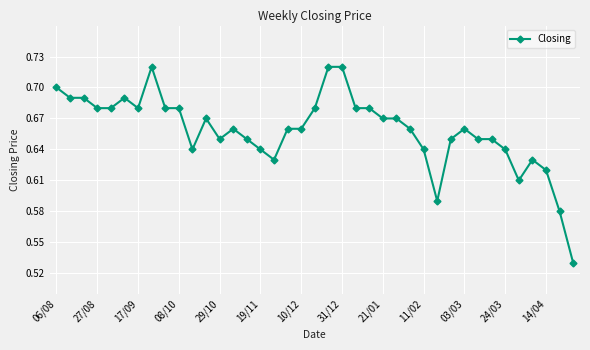

Count the values in the range 0 to 1.

39